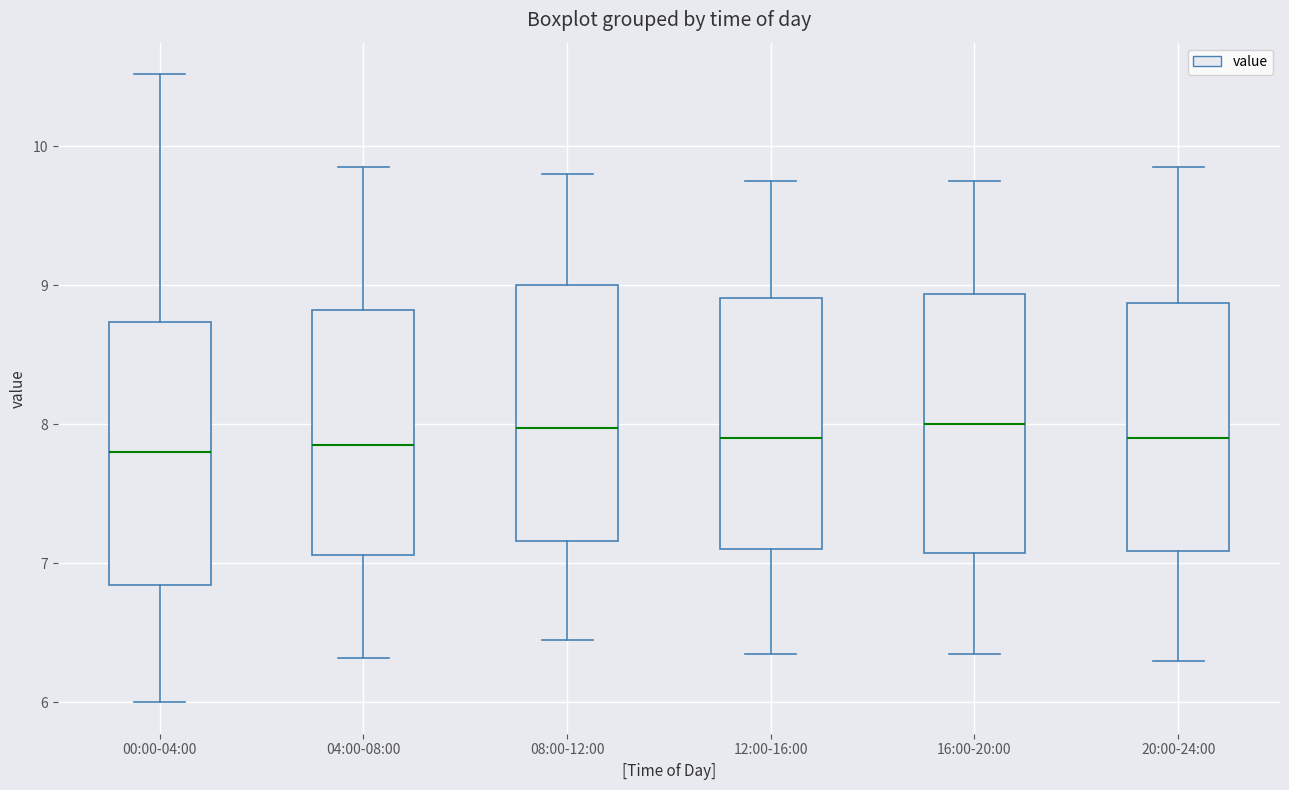

Reading left to right, transcribe this box plot: for each box, give where its median line is, the range the box spans, and where its two whiskers end, as read against the y-axis. The values are not printed on the chart, so give them approximately, as read against the axis.

00:00-04:00: median 7.8, box 6.8 to 8.7, whiskers 6.0 to 10.5
04:00-08:00: median 7.9, box 7.1 to 8.8, whiskers 6.3 to 9.9
08:00-12:00: median 8.0, box 7.2 to 9.0, whiskers 6.5 to 9.8
12:00-16:00: median 7.9, box 7.1 to 8.9, whiskers 6.4 to 9.8
16:00-20:00: median 8.0, box 7.1 to 8.9, whiskers 6.4 to 9.8
20:00-24:00: median 7.9, box 7.1 to 8.9, whiskers 6.3 to 9.9